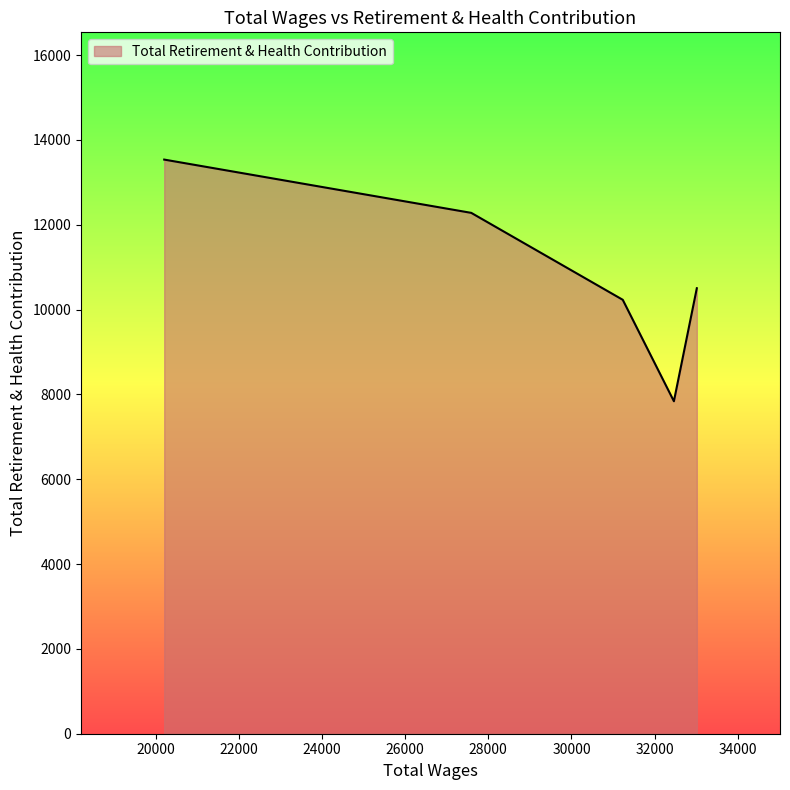

What is the difference between the maximum and minimum values?

5697